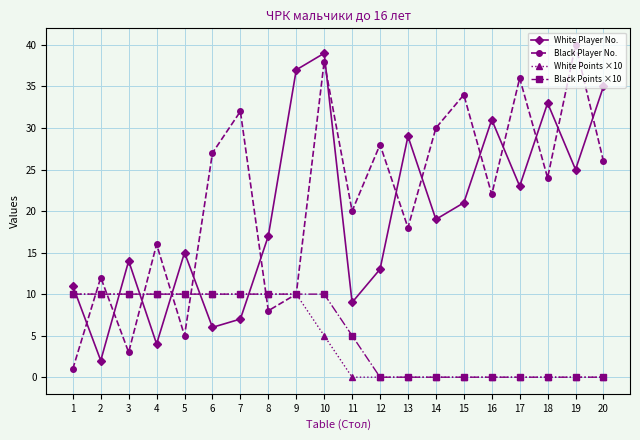

Which series changed the most between 12 and 15?

White Player No.